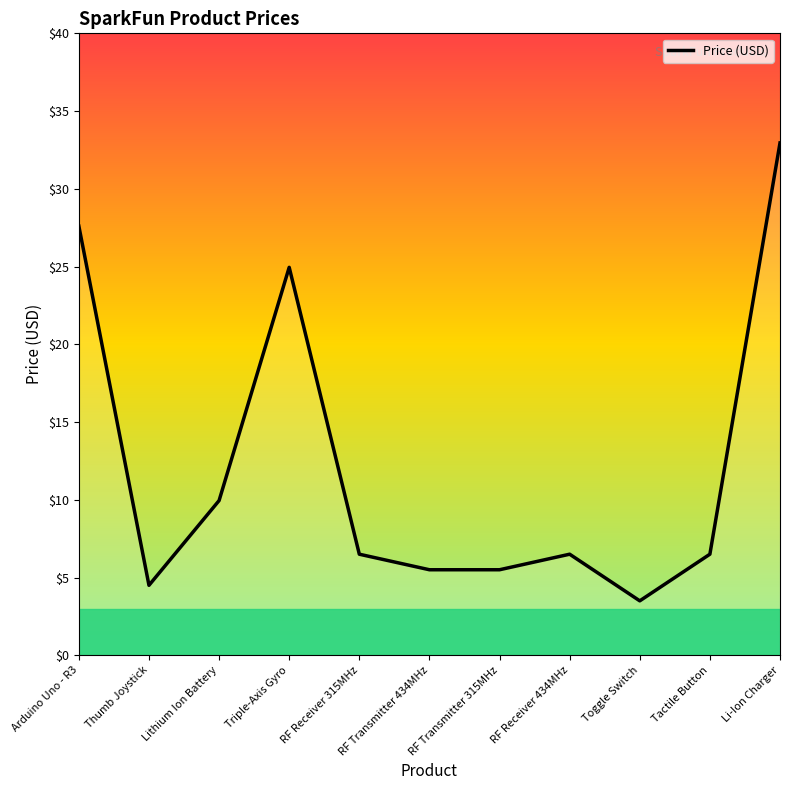

How many data points are less than 6?

4